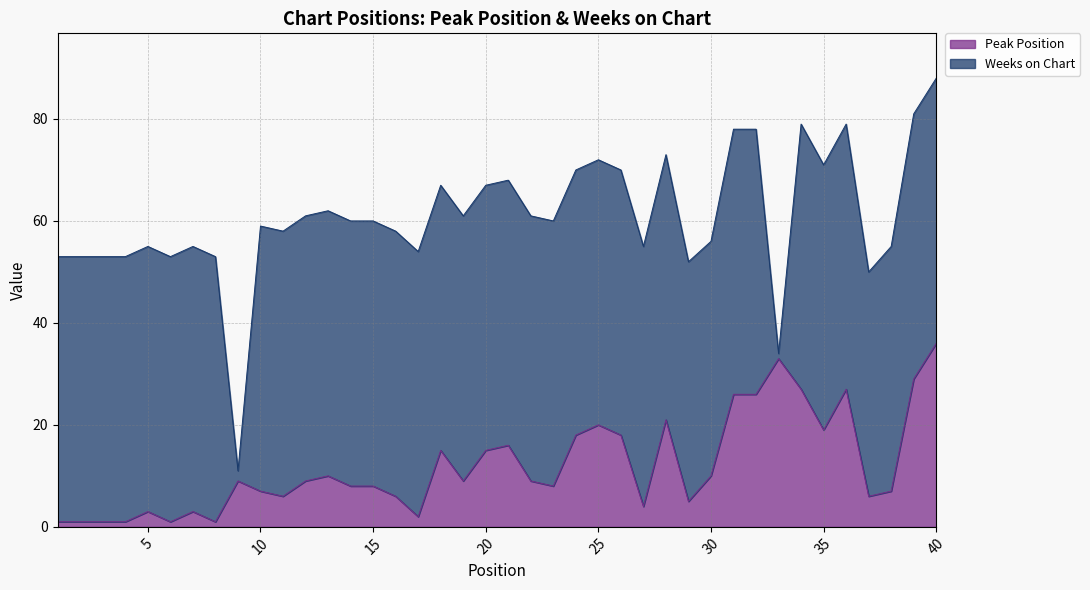

Reading left to right, extract all data points from this chart.

1	1	1	1	3	1	3	1	9	7	6	9	10	8	8	6	2	15	9	15	16	9	8	18	20	18	4	21	5	10	26	26	33	27	19	27	6	7	29	36